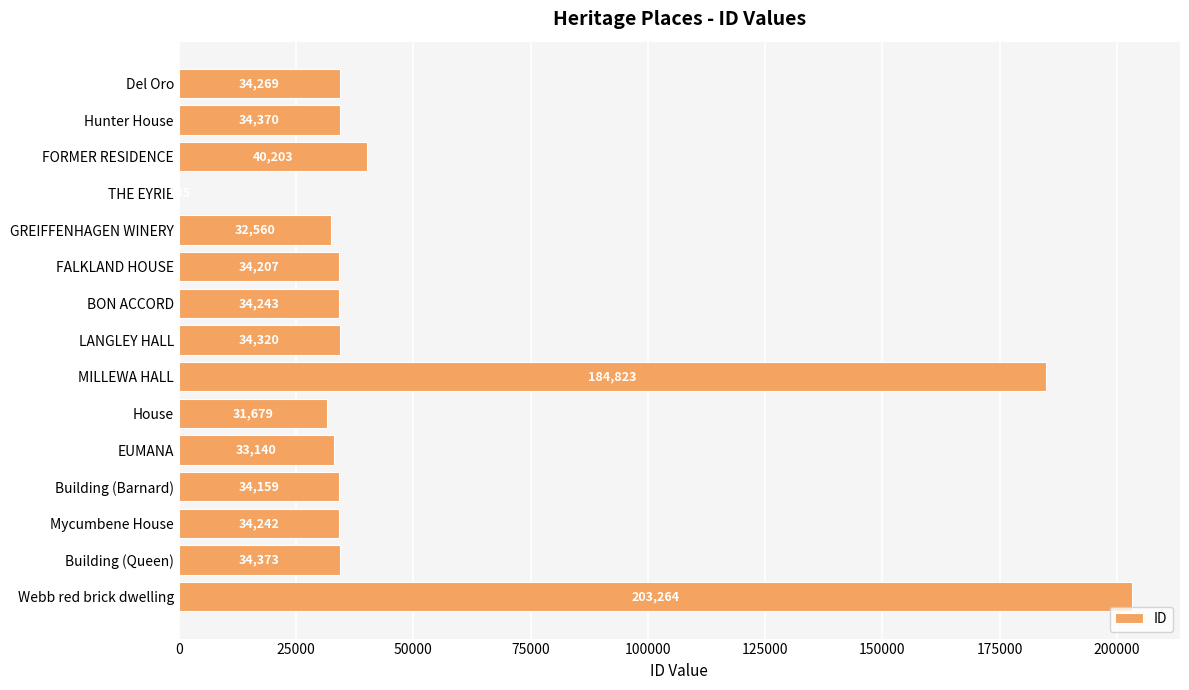

Approximately how many times larger is the value at BON ACCORD compared to Del Oro?

1.0